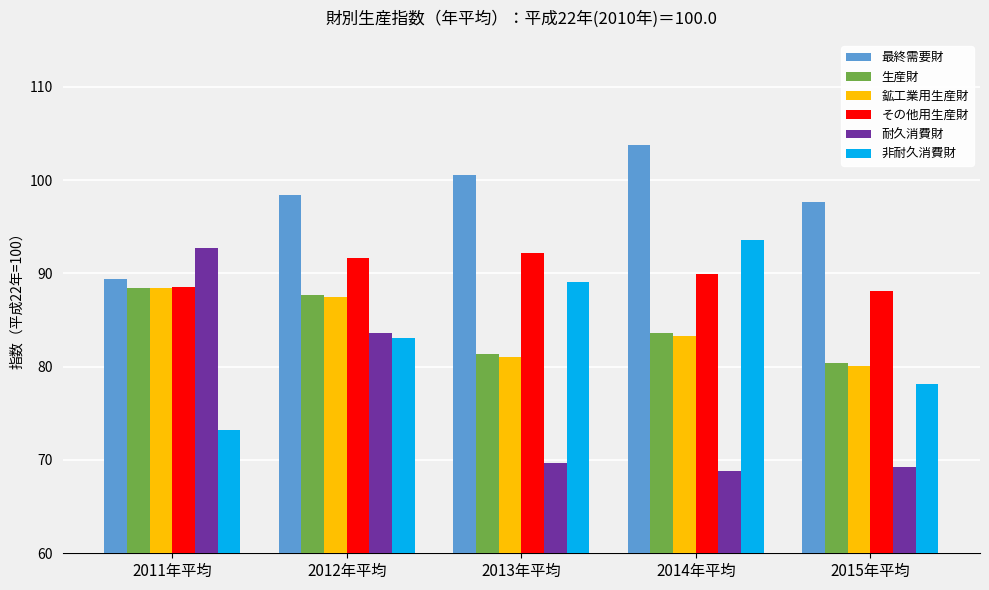

Which series has the widest spread of values?

耐久消費財